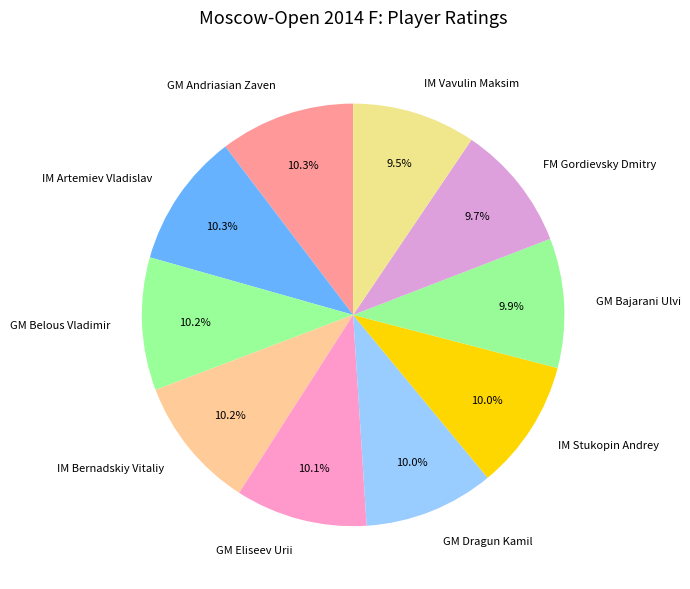

Do IM Vavulin Maksim and IM Artemiev Vladislav together represent more than half of the pie?

No